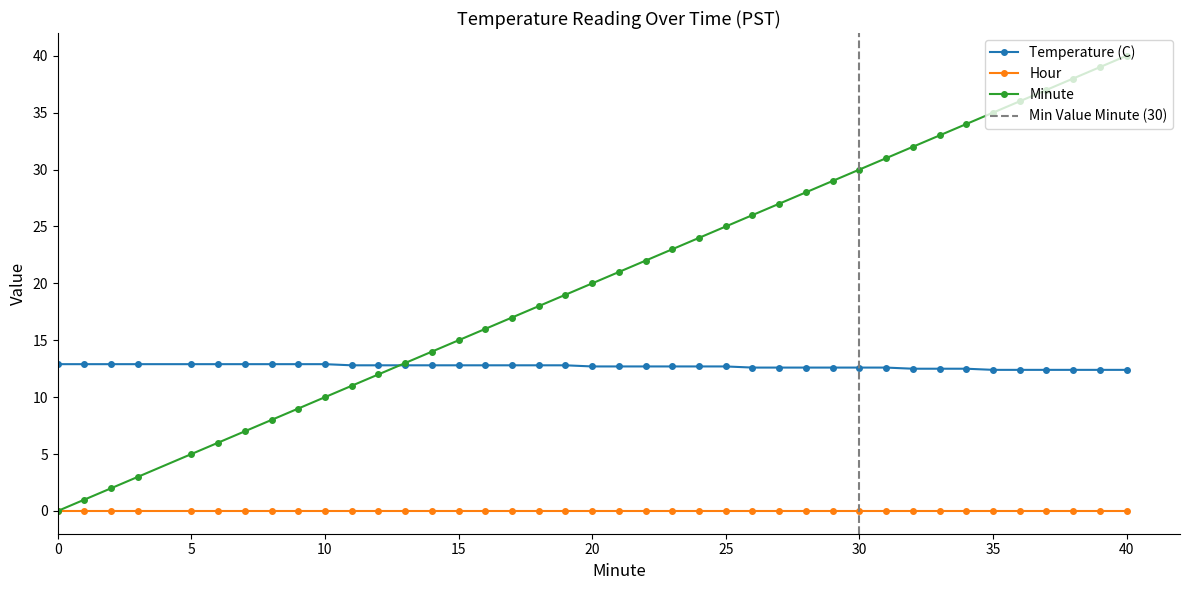

True or false: Minute has a value of 2.7 at 5.

False